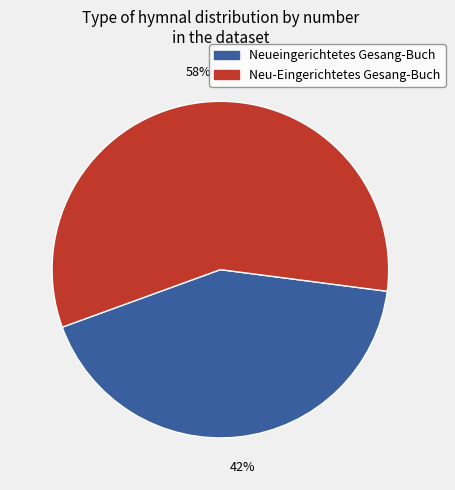

True or false: Neueingerichtetes Gesang-Buch accounts for 42% of the total.

True